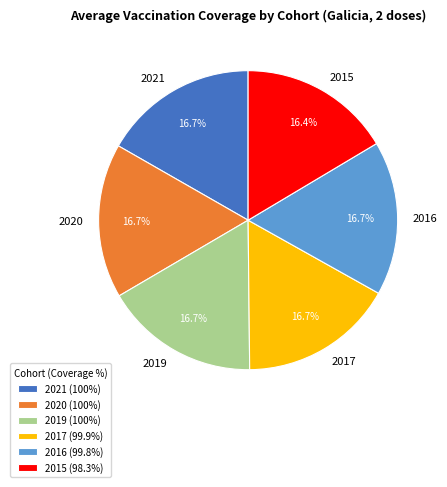

Is there any slice that represents more than half of the pie?

No